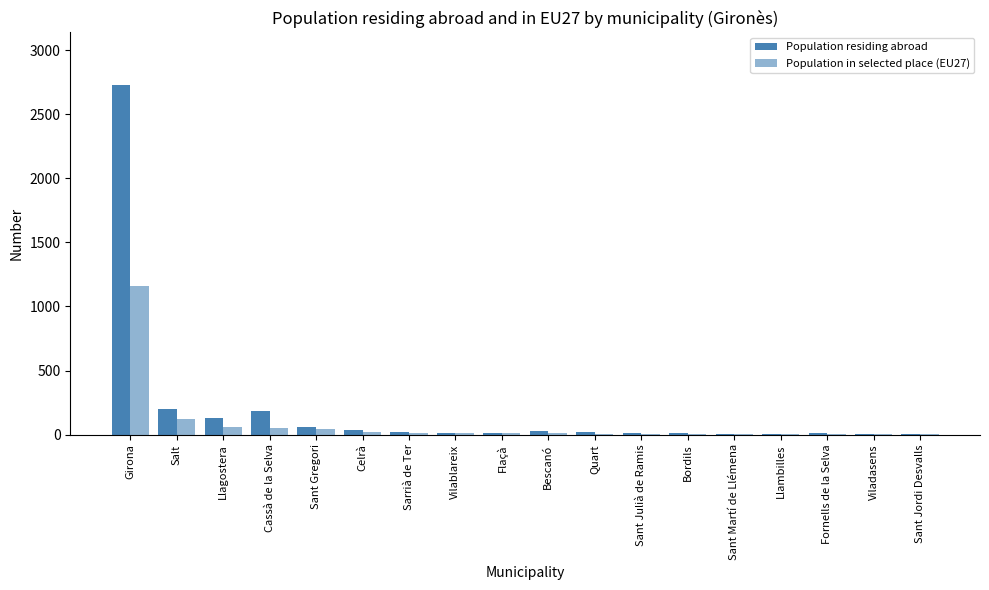

Reading left to right, list all the values displayed in this chart.

Population residing abroad: 2728	197	127	183	57	36	17	15	15	25	19	14	12	4	5	9	5	7
Population in selected place (EU27): 1159	120	59	48	40	23	14	13	9	9	7	7	5	4	4	4	4	4